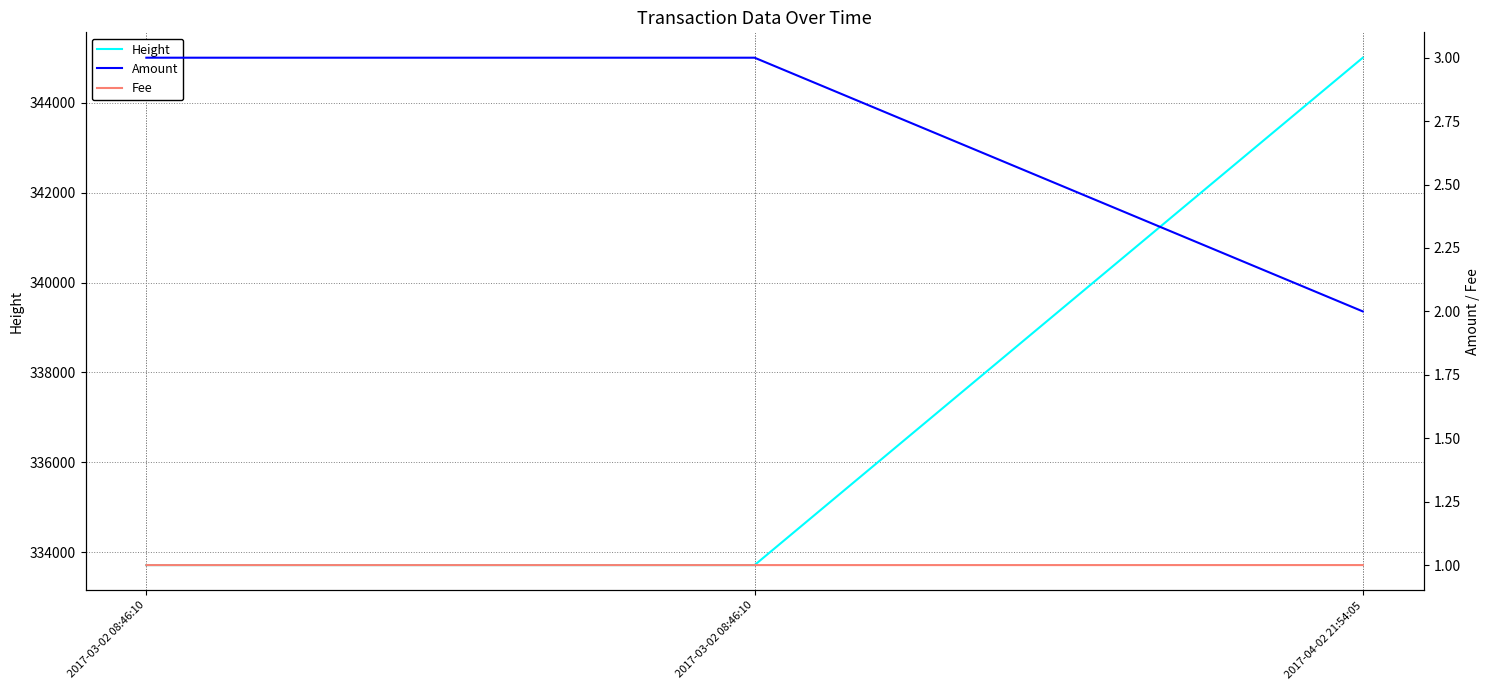

Which label corresponds to the smallest value in the chart?

2017-03-02 08:46:10